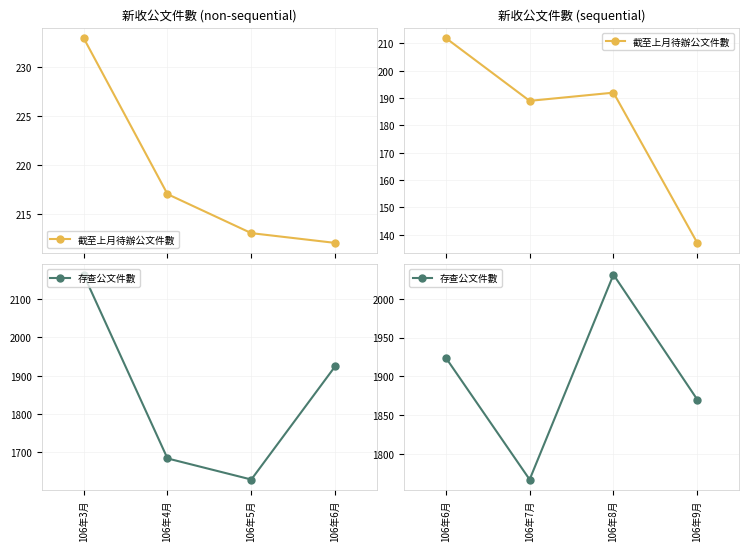

How many interior local peaks does the 存查公文件數 series have?

1